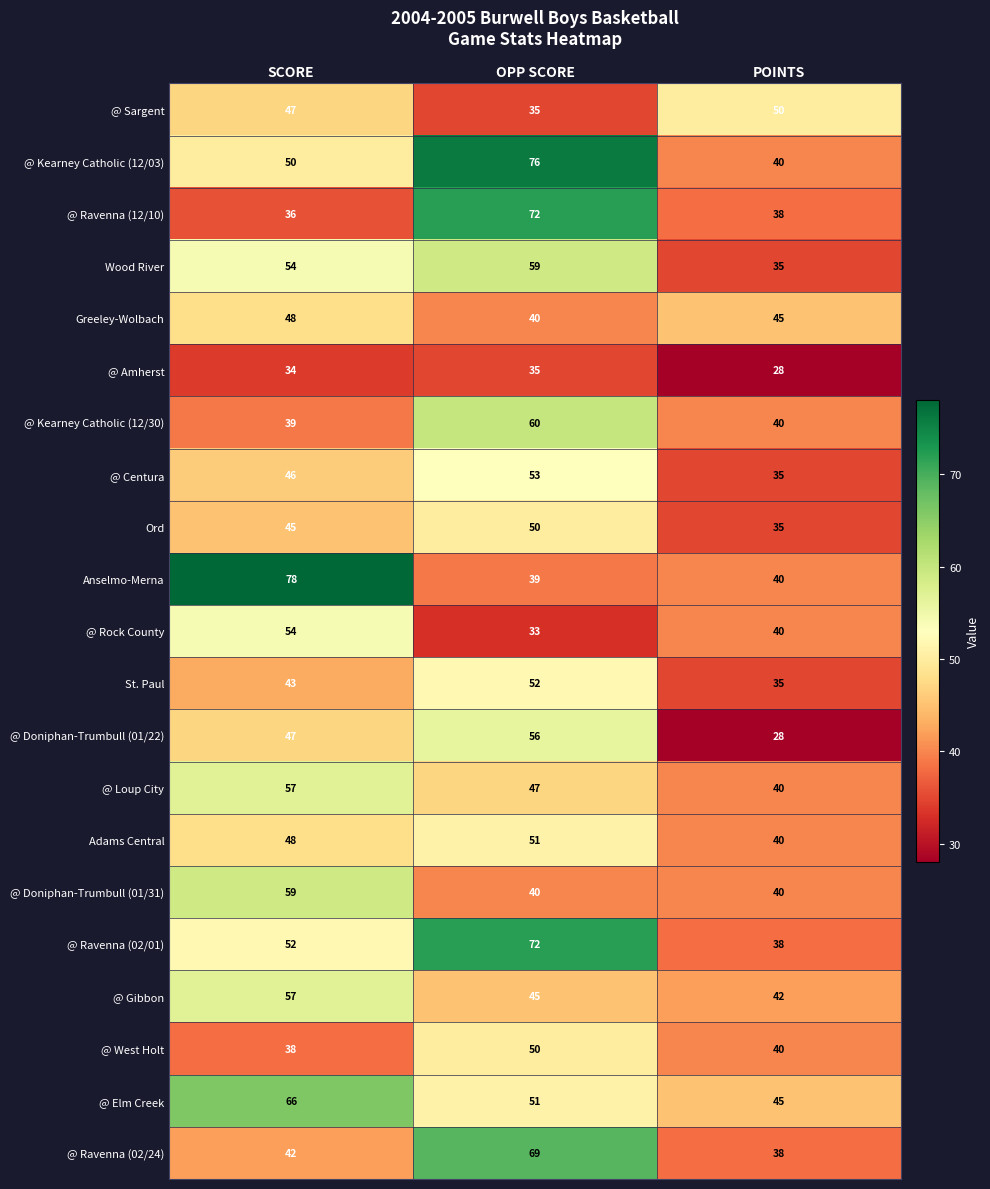

List the labels in order of @ Doniphan-Trumbull (01/22) value, smallest first.

POINTS, SCORE, OPP SCORE